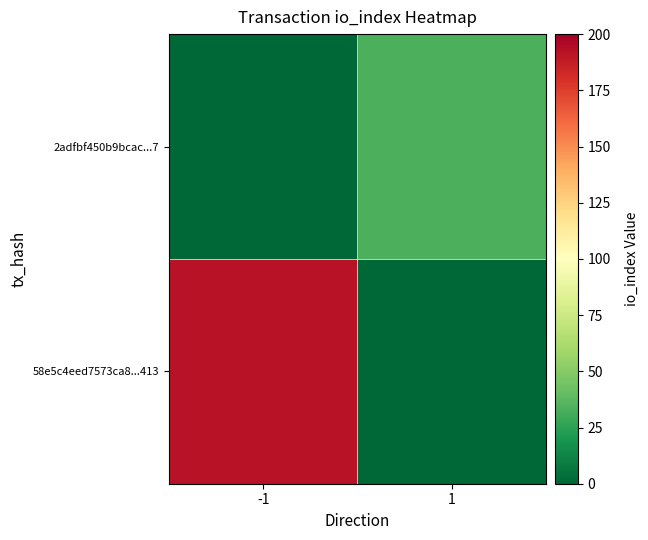

What is the spread (max minus min) of values at -1?

192